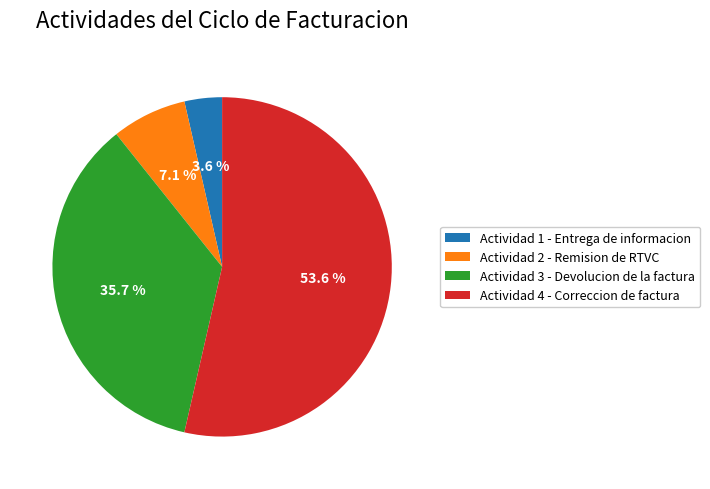

Between Actividad 3 - Devolucion de la factura and Actividad 2 - Remision de RTVC, which is larger?

Actividad 3 - Devolucion de la factura